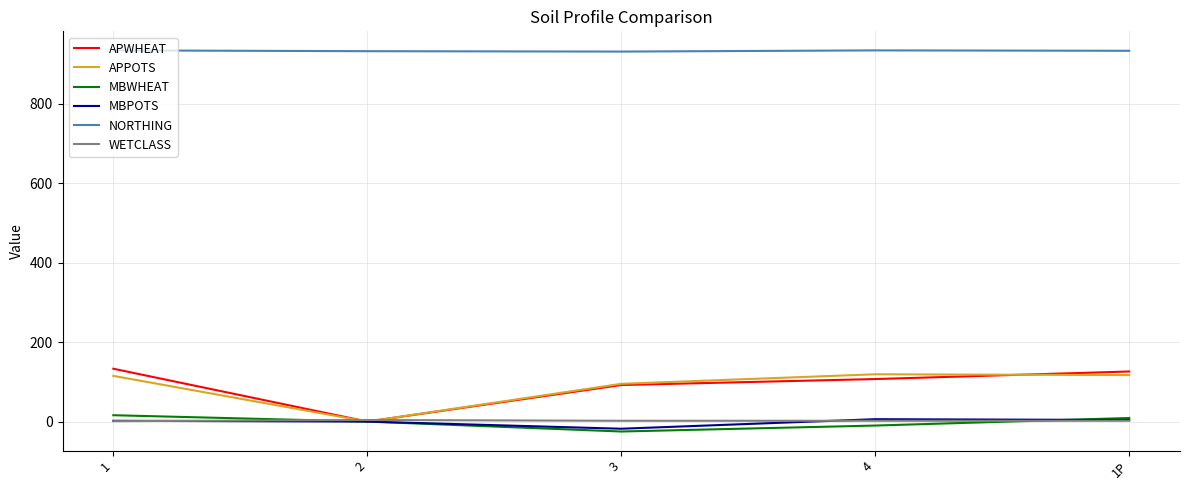

At which label does WETCLASS first exceed 2?

2